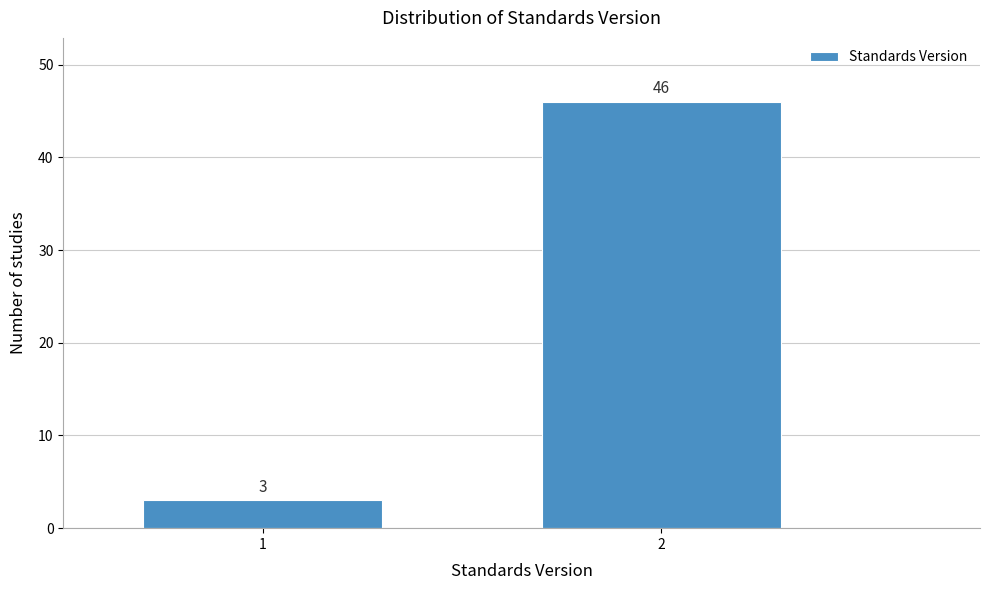

Reading left to right, transcribe all the data shown in this chart.

1=3	2=46